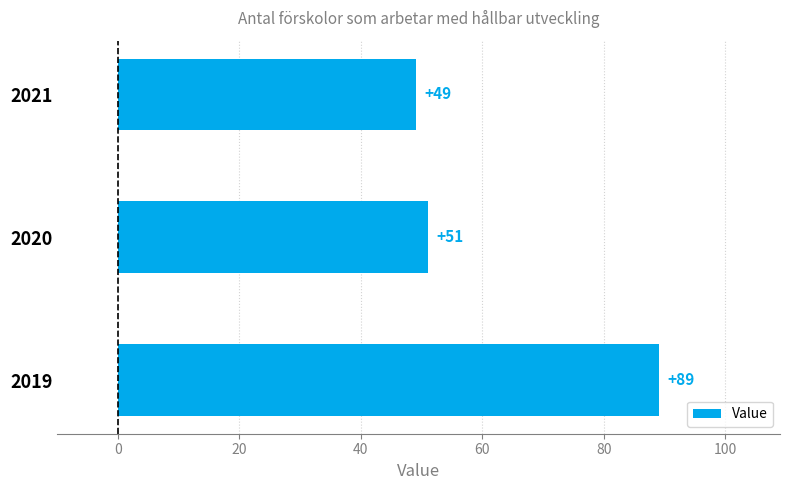

At which label is the value closest to 69?

2020